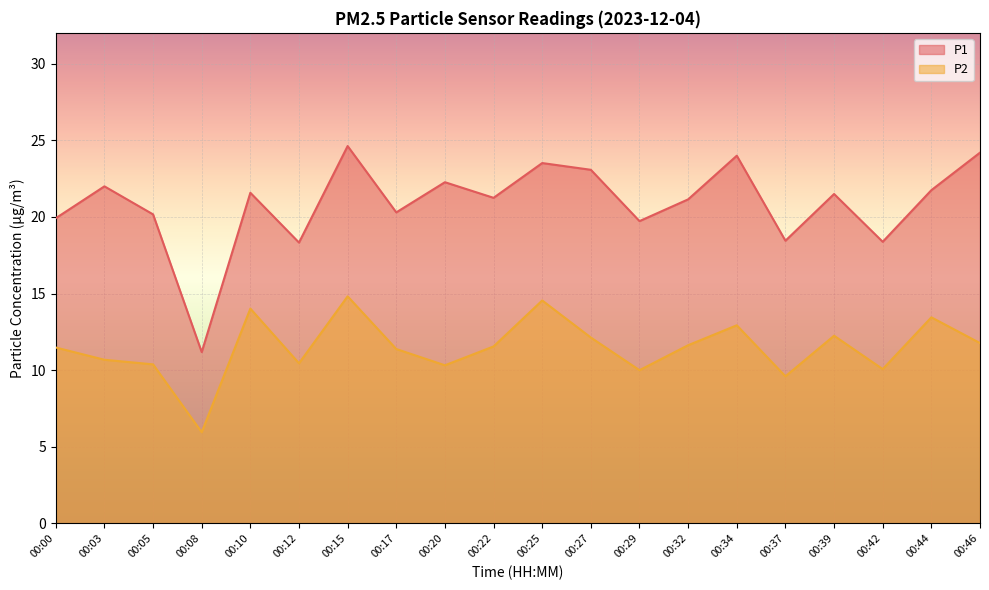

What is the difference between the maximum and minimum values in the P1 series?

13.4